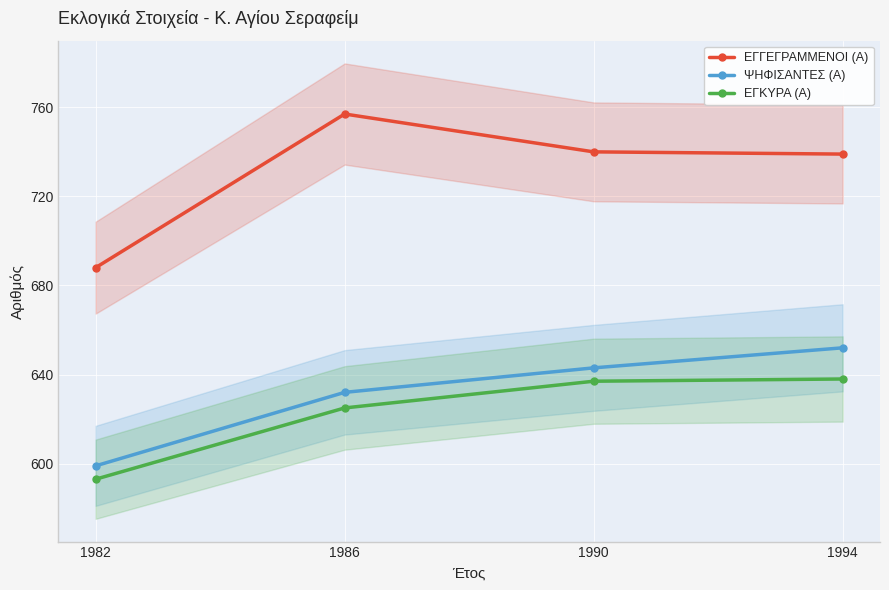

At 1986, list the series in order from largest to smallest.

ΕΓΓΕΓΡΑΜΜΕΝΟΙ (Α), ΨΗΦΙΣΑΝΤΕΣ (Α), ΕΓΚΥΡΑ (Α)